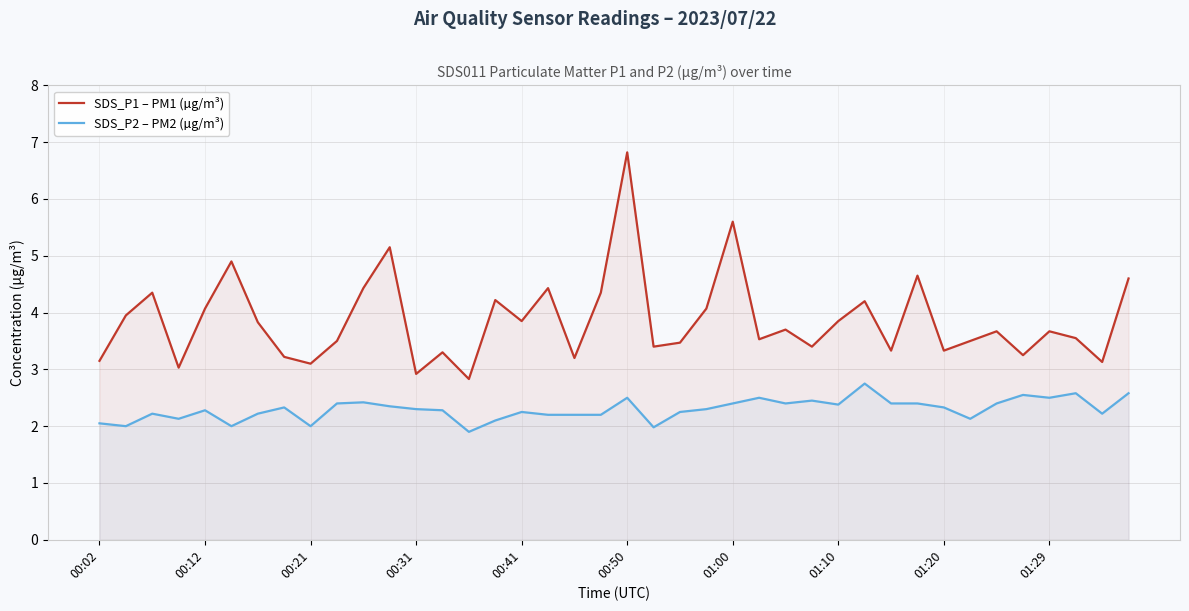

How many interior local peaks does the SDS_P1 – PM1 (µg/m³) series have?

13